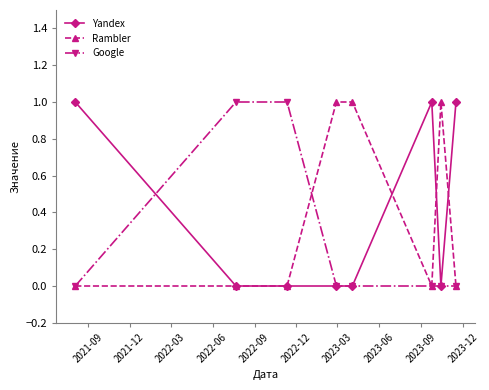

Does the chart display data point markers on the line(s)?

Yes